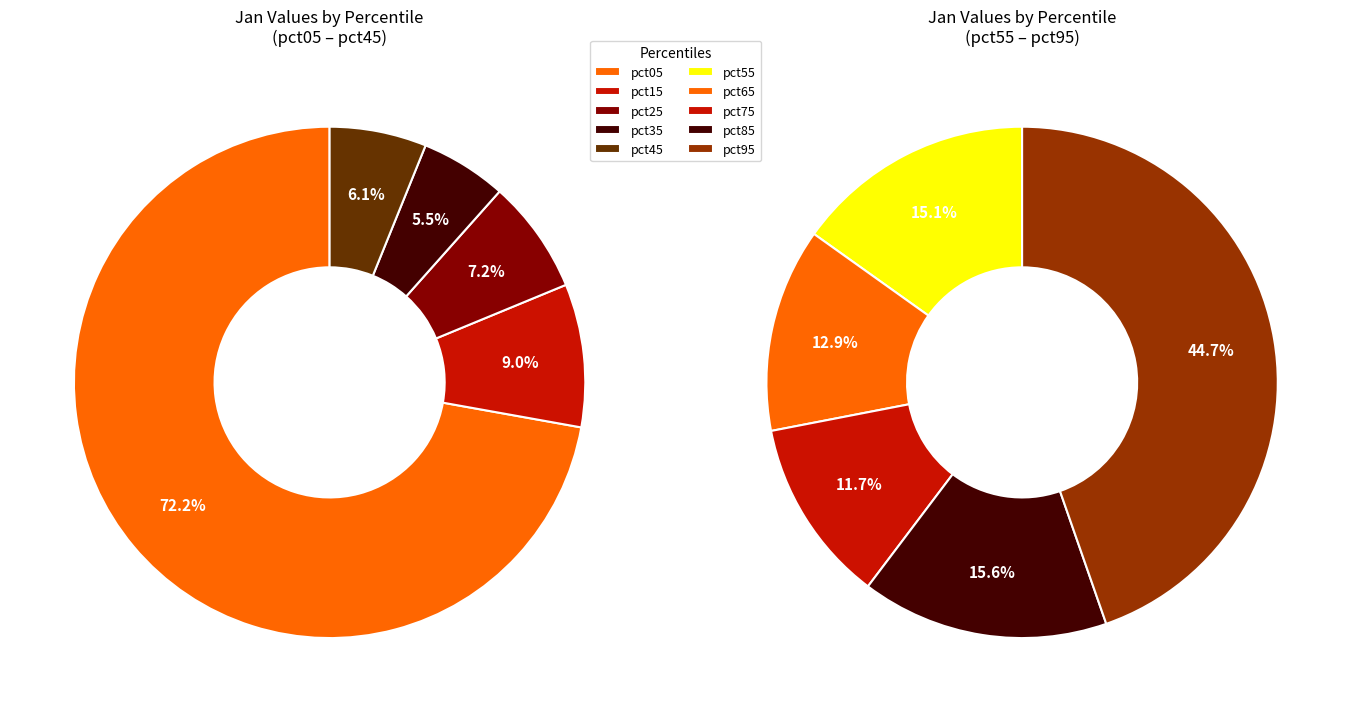

Rank the categories by value from lowest to highest.

pct75, pct65, pct35, pct55, pct85, pct45, pct25, pct15, pct95, pct05